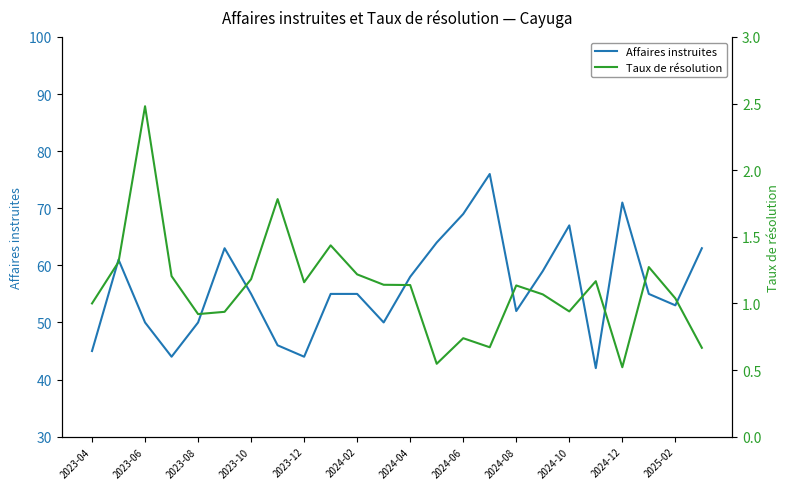

True or false: Taux de résolution and Affaires instruites cross at least once.

False